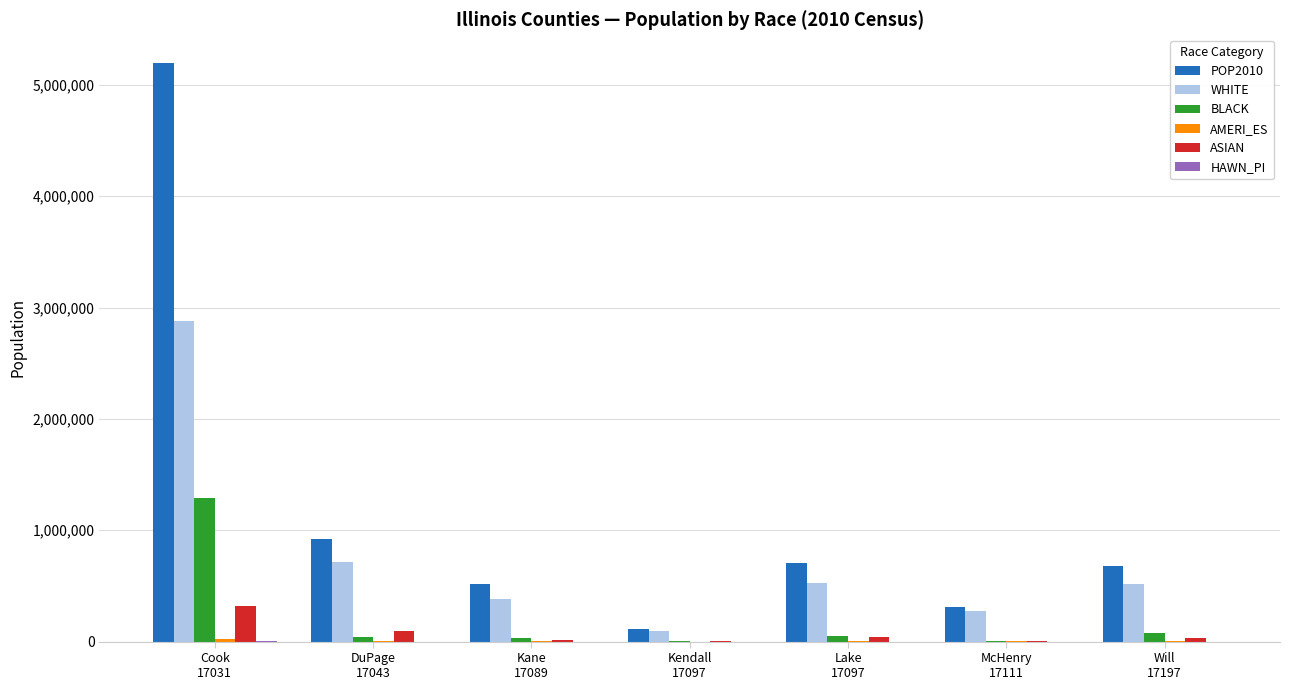

What is the spread (max minus min) of values at Lake
17097?

703168